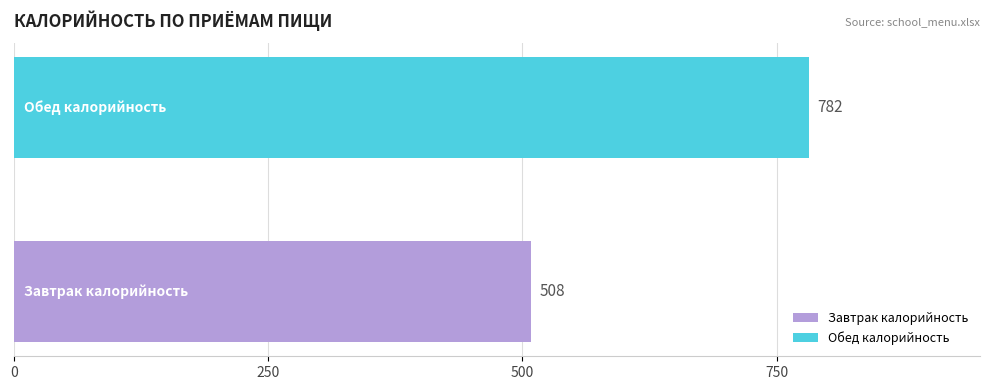

Which series has the largest range (max minus min)?

Завтрак калорийность